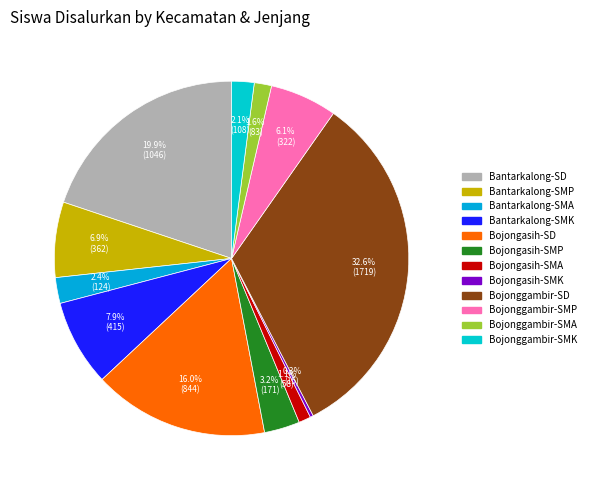

What is the ratio of the value at Bojonggambir-SMP to the value at Bantarkalong-SMK?

0.8